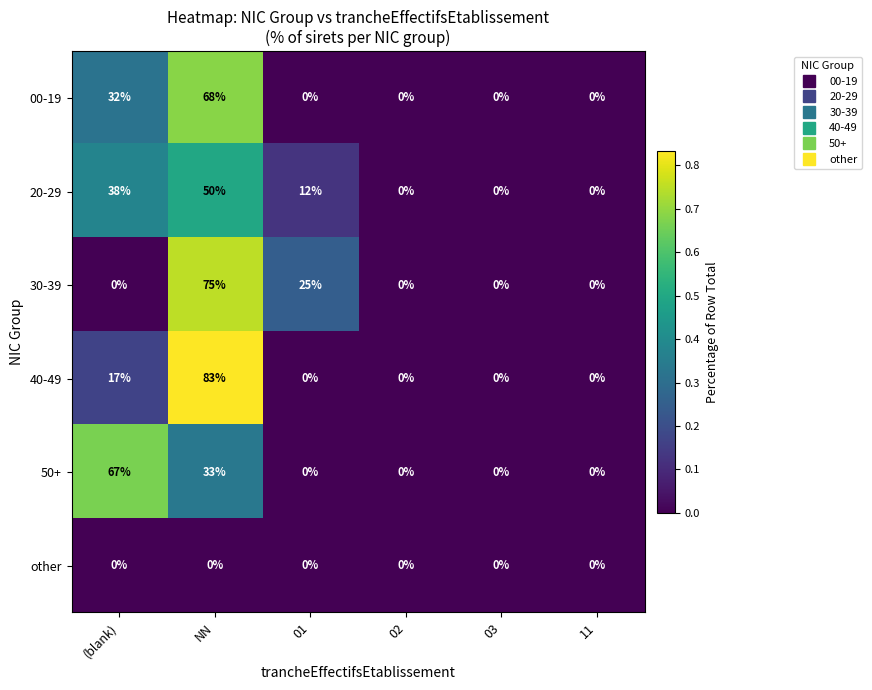

The value of 50+ at 01 is -42. True or false?

False